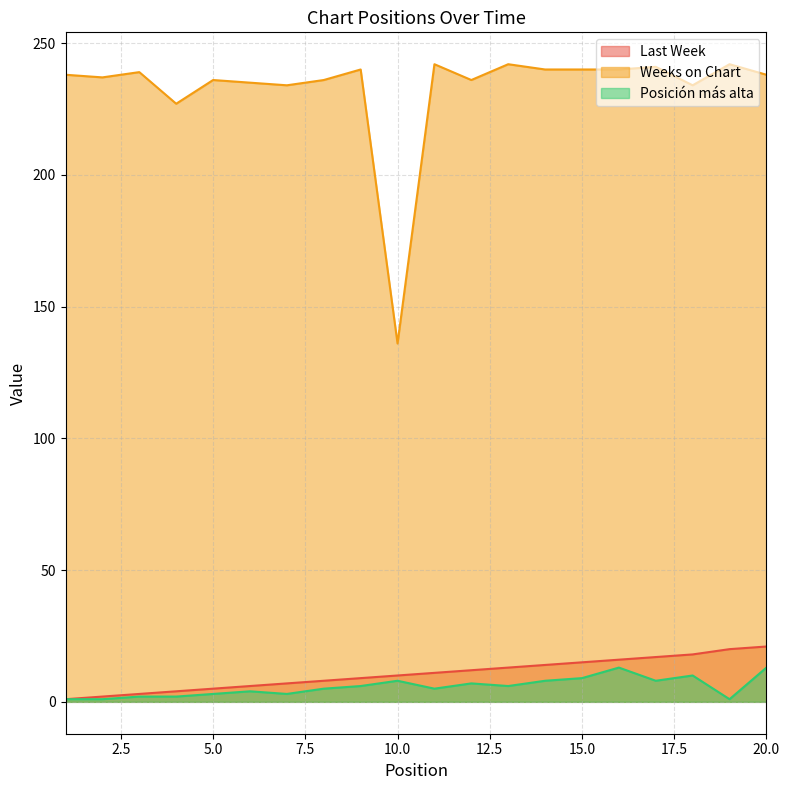

At how many categories does at least one series exceed 156?

19